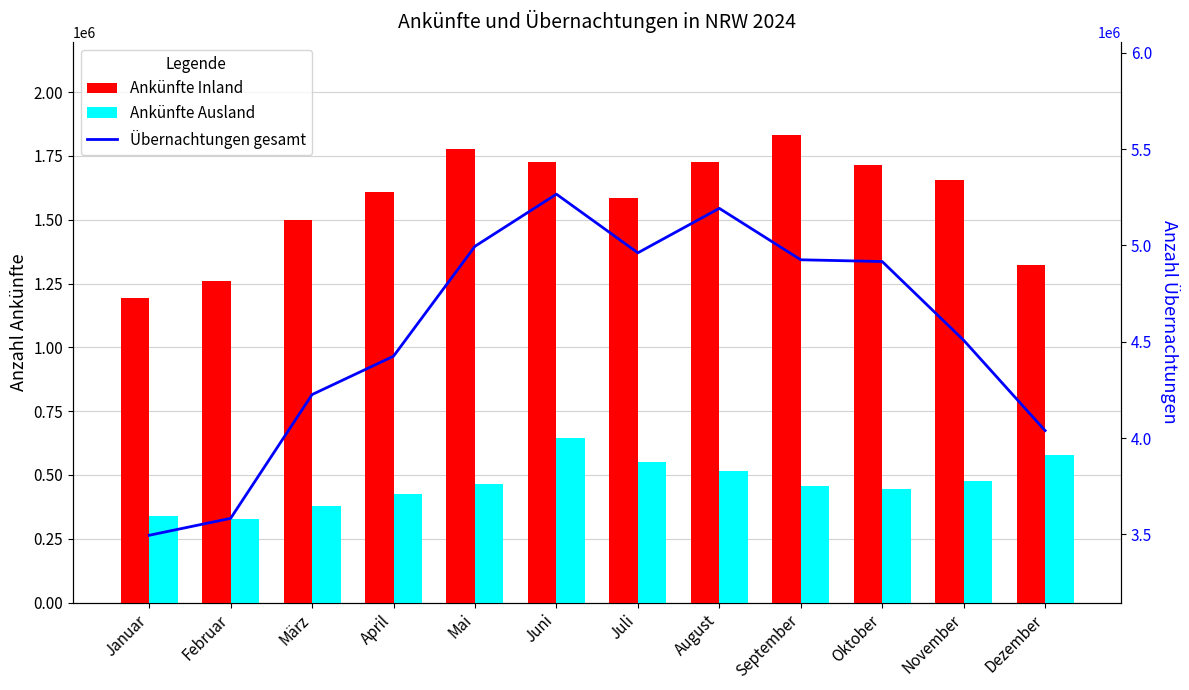

List the series in order of their peak value, lowest first.

Ankünfte Ausland, Ankünfte Inland, Übernachtungen gesamt